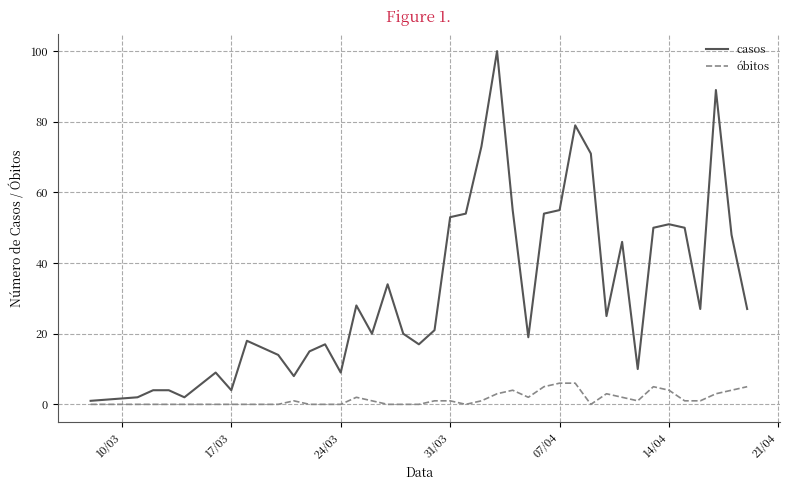

What is the highest value of the casos series?

100